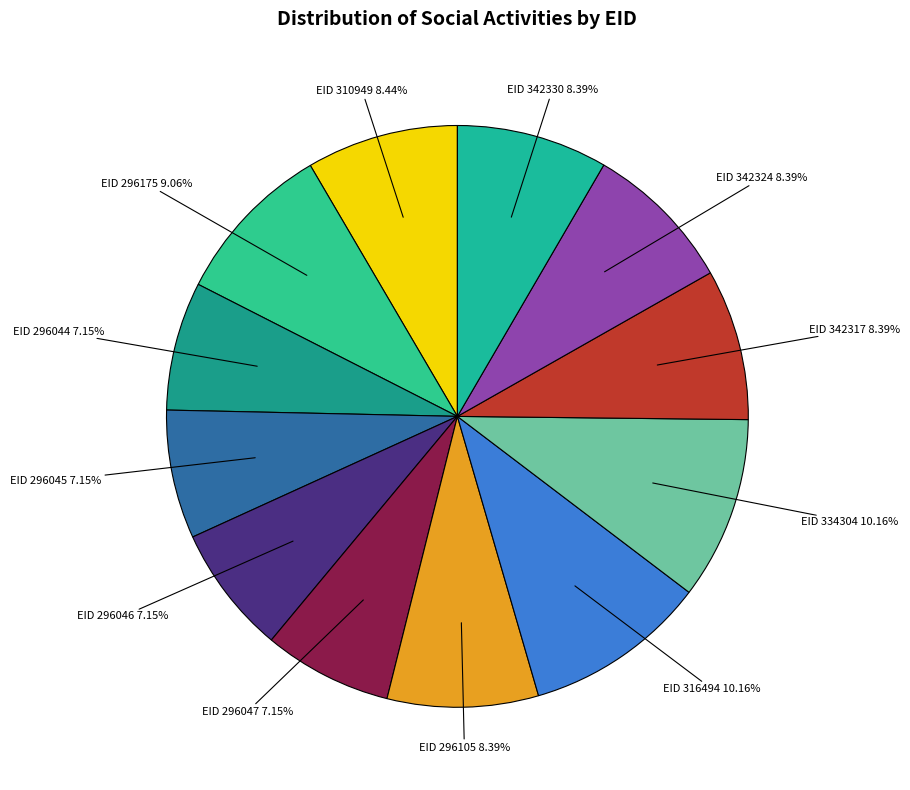

Combined, do EID 310949 and EID 316494 account for over 50%?

No